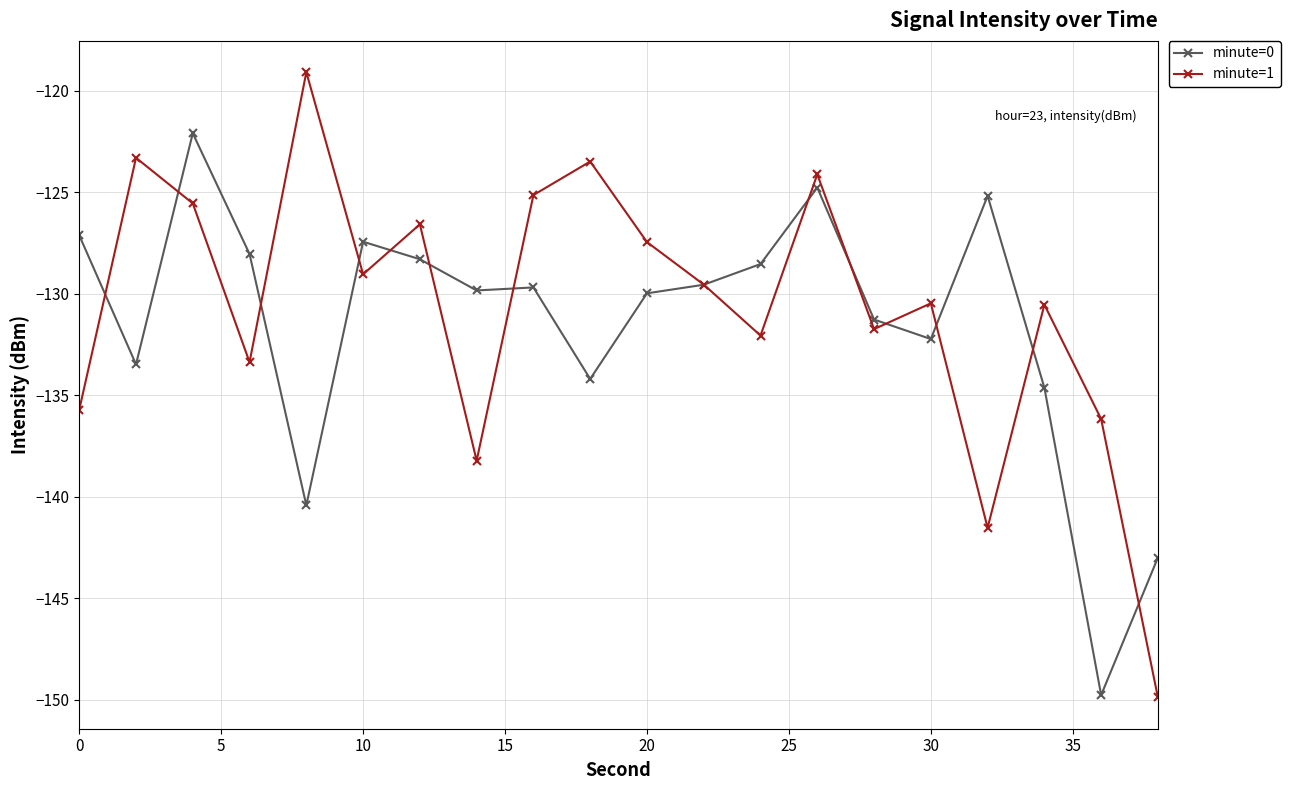

What is the value of the minute=1 point at the 11th from the left?

-127.4